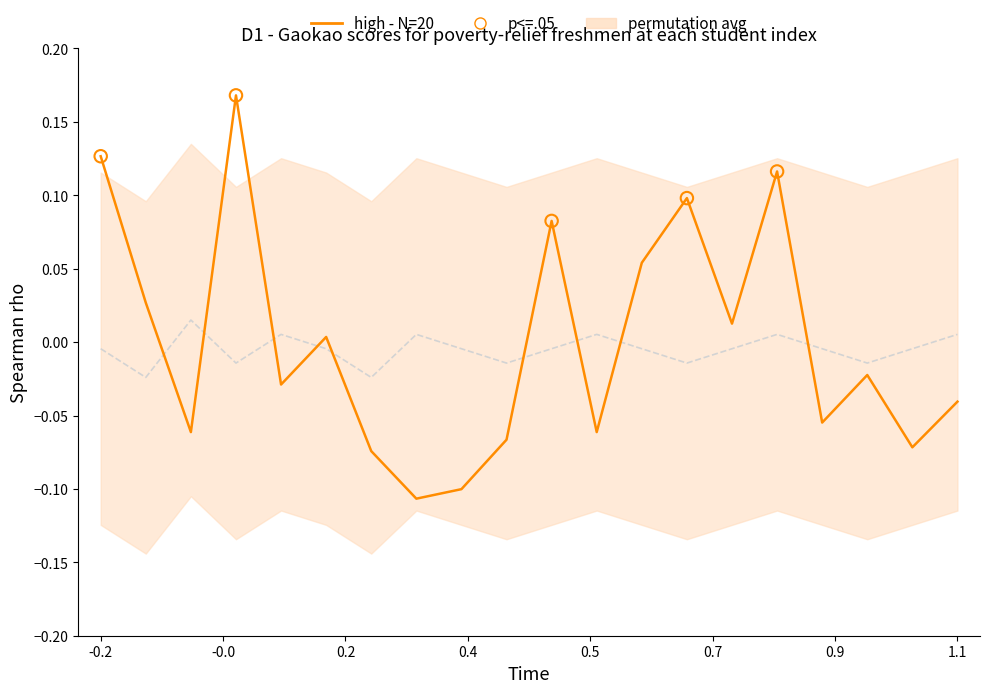

Which series contains the highest Y value?

high - N=20